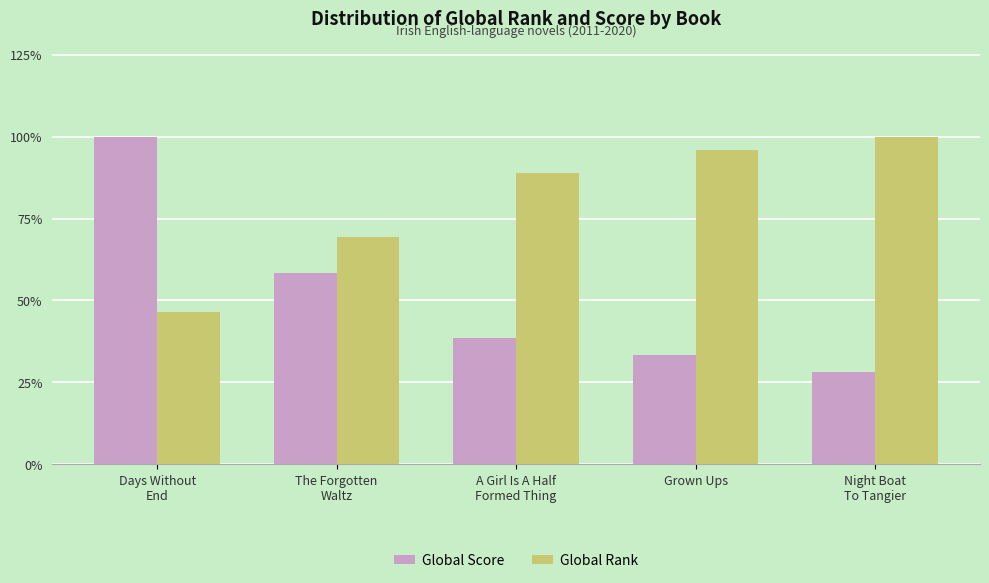

What is the total value across all series at Grown Ups?

129.1